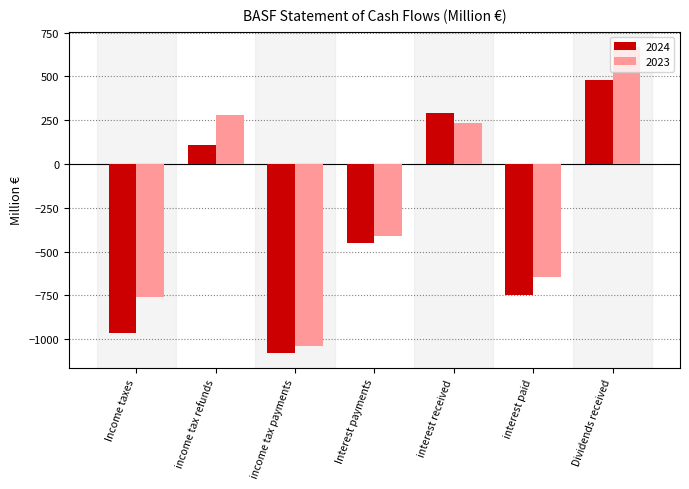

Reading left to right, list all the values displayed in this chart.

2024: Income taxes=-966	income tax refunds=111	income tax payments=-1077	Interest payments=-454	interest received=292	interest paid=-746	Dividends received=478
2023: Income taxes=-760	income tax refunds=282	income tax payments=-1042	Interest payments=-413	interest received=235	interest paid=-648	Dividends received=668